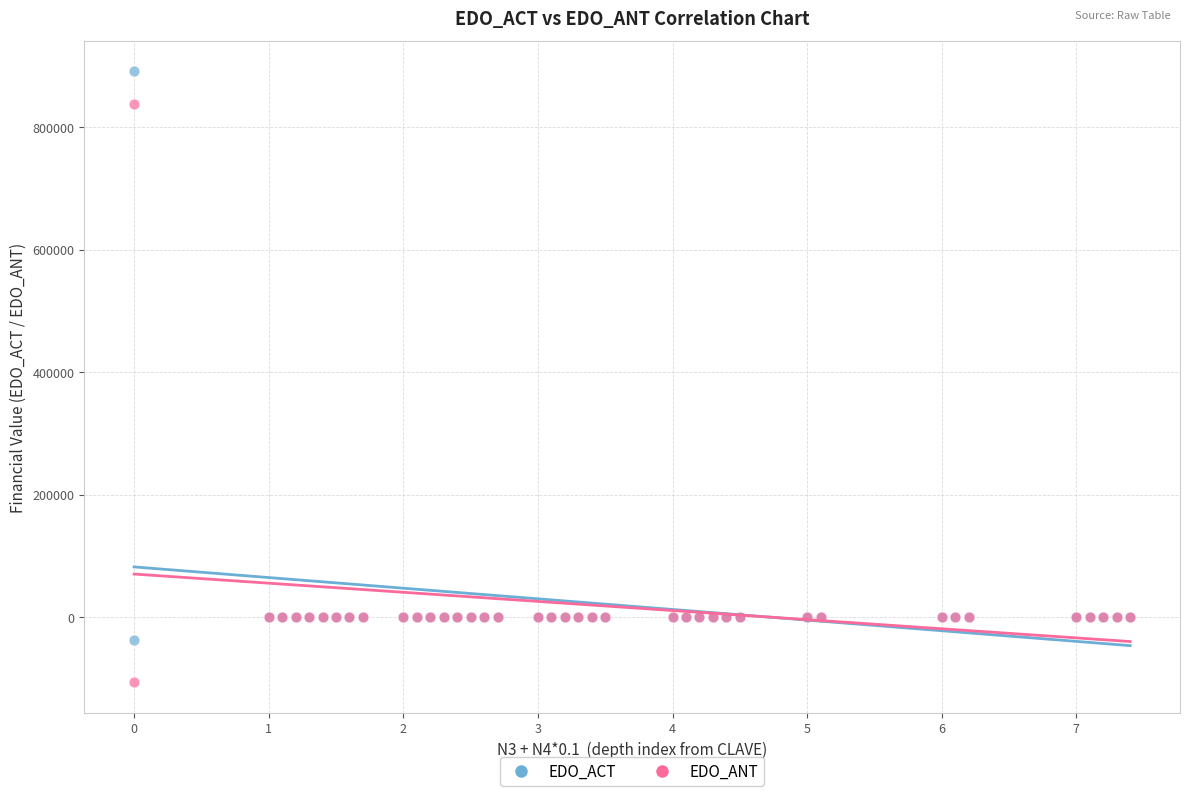

Which series contains the highest Y value?

EDO_ACT